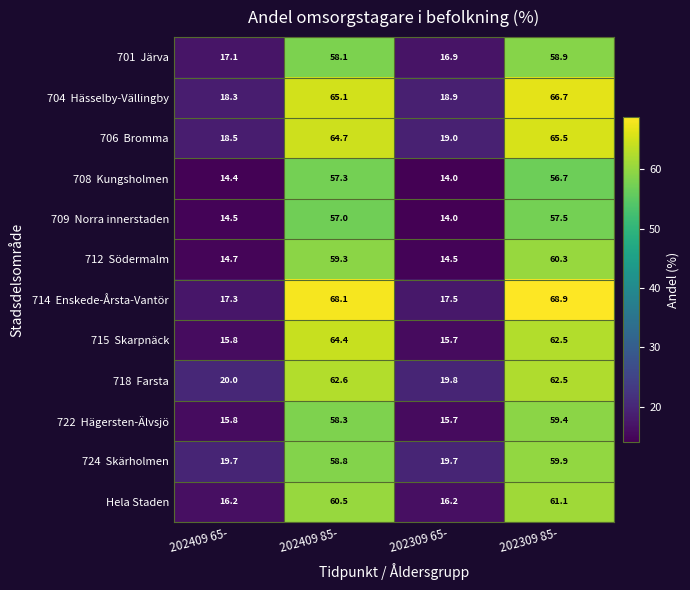

What is the minimum value shown in the chart?

14.0